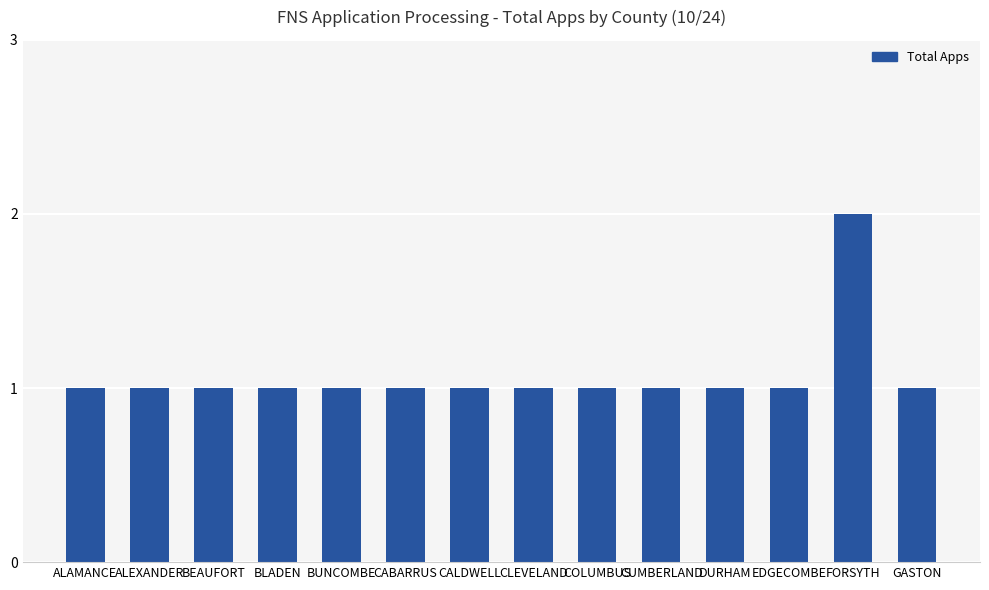

Does the chart contain any negative values?

No